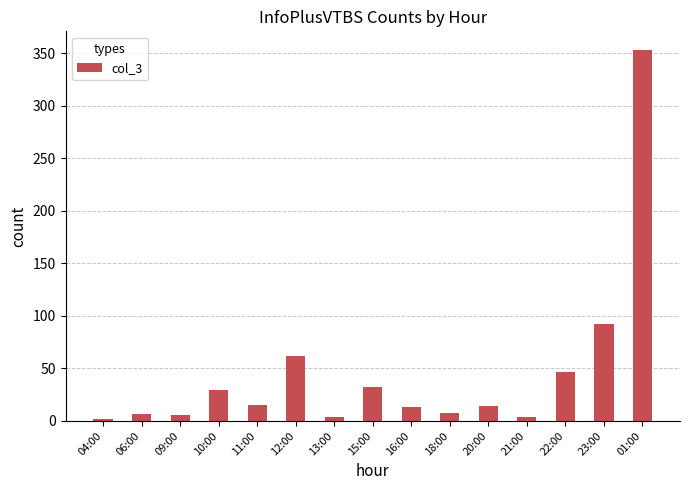

What is the greatest value displayed?

353